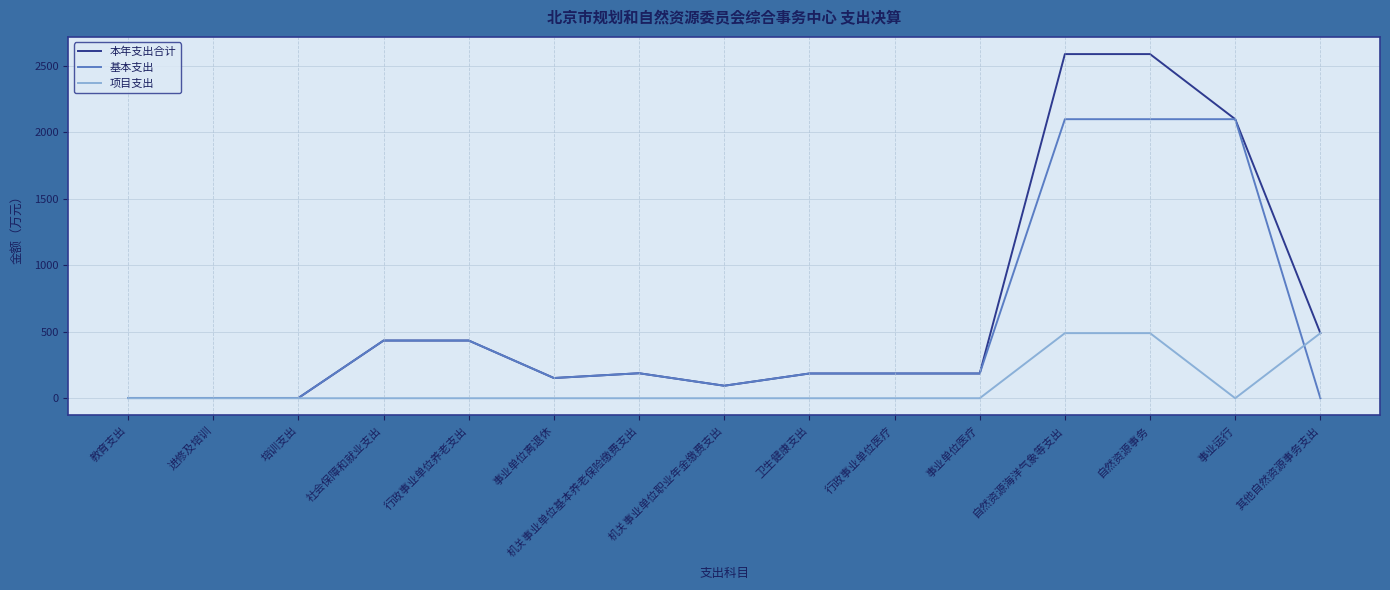

What is the total value across all series at 机关事业单位职业年金缴费支出?

187.9